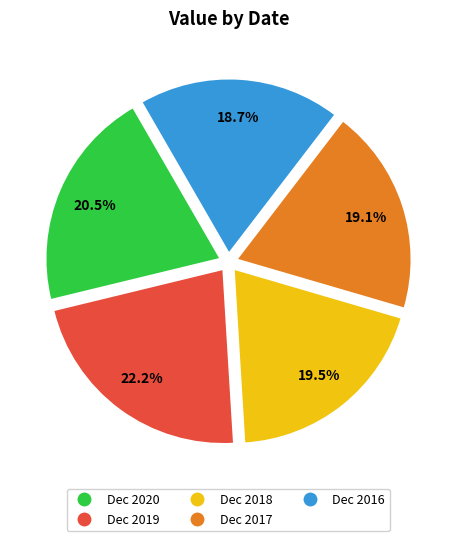

What is the ratio of the value at Dec 2018 to the value at Dec 2017?

1.0